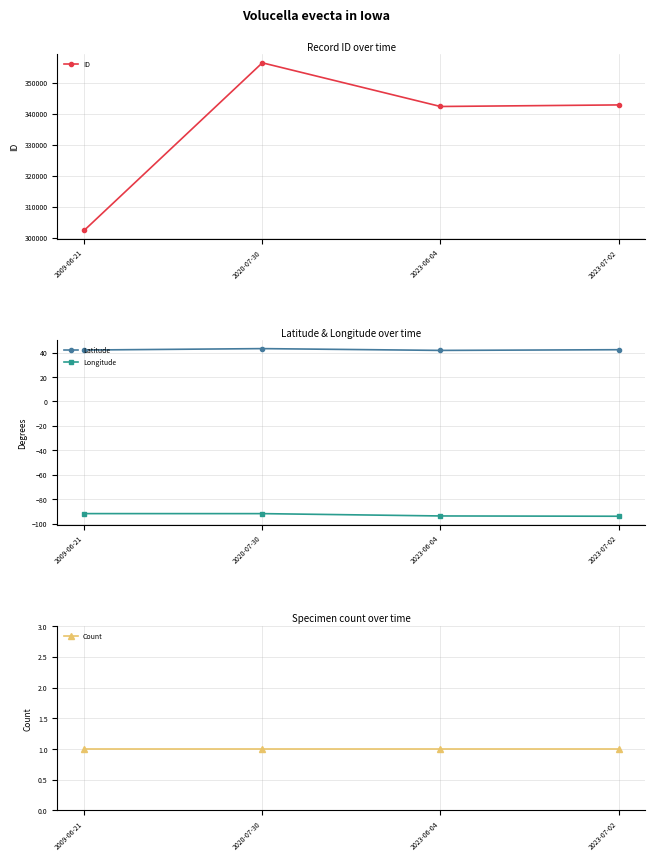

Reading left to right, list all the values displayed in this chart.

ID: 302303.0	356348.0	342266.0	342772.0
Latitude: 42.1	43.3	41.8	42.4
Longitude: -91.8	-91.8	-93.7	-94.0
Count: 1.0	1.0	1.0	1.0